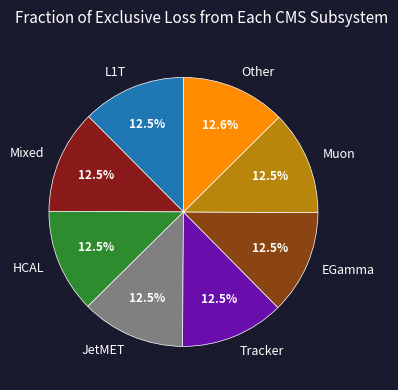

What is the ratio of the value at Other to the value at JetMET?

1.0